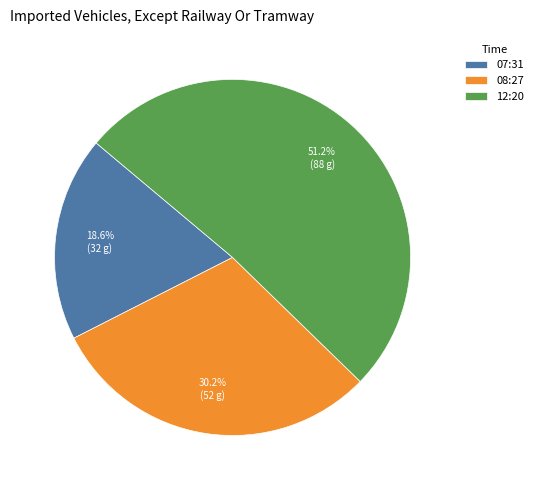

Rank the categories by value from lowest to highest.

07:31, 08:27, 12:20